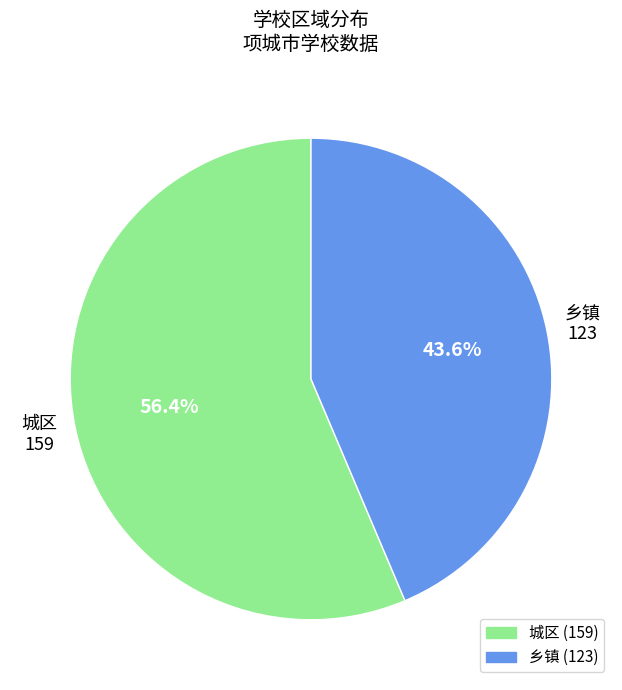

What is the total percentage of 城区 and 乡镇?

100.0%